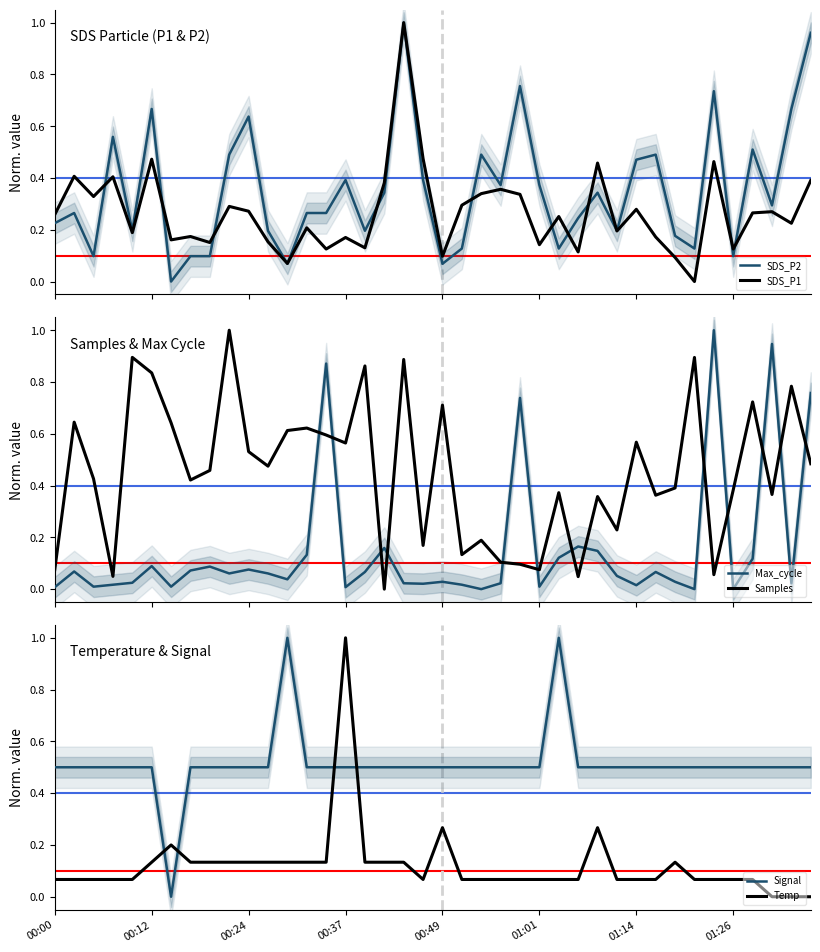

Which category has the lowest value in the Samples series?

17